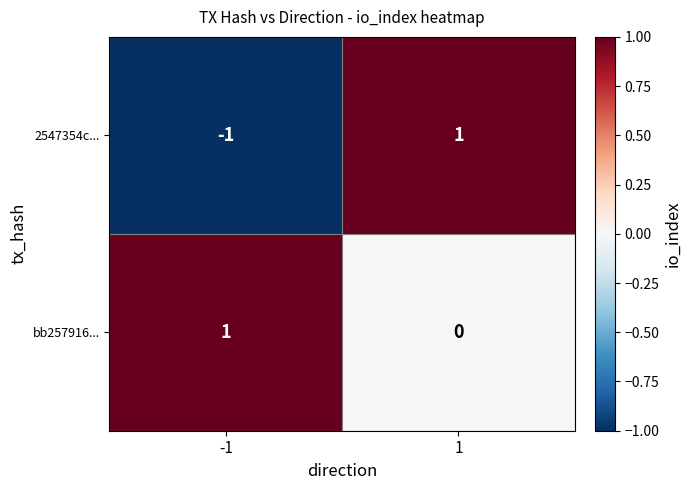

Is it true that bb257916... equals 0 at -1?

False